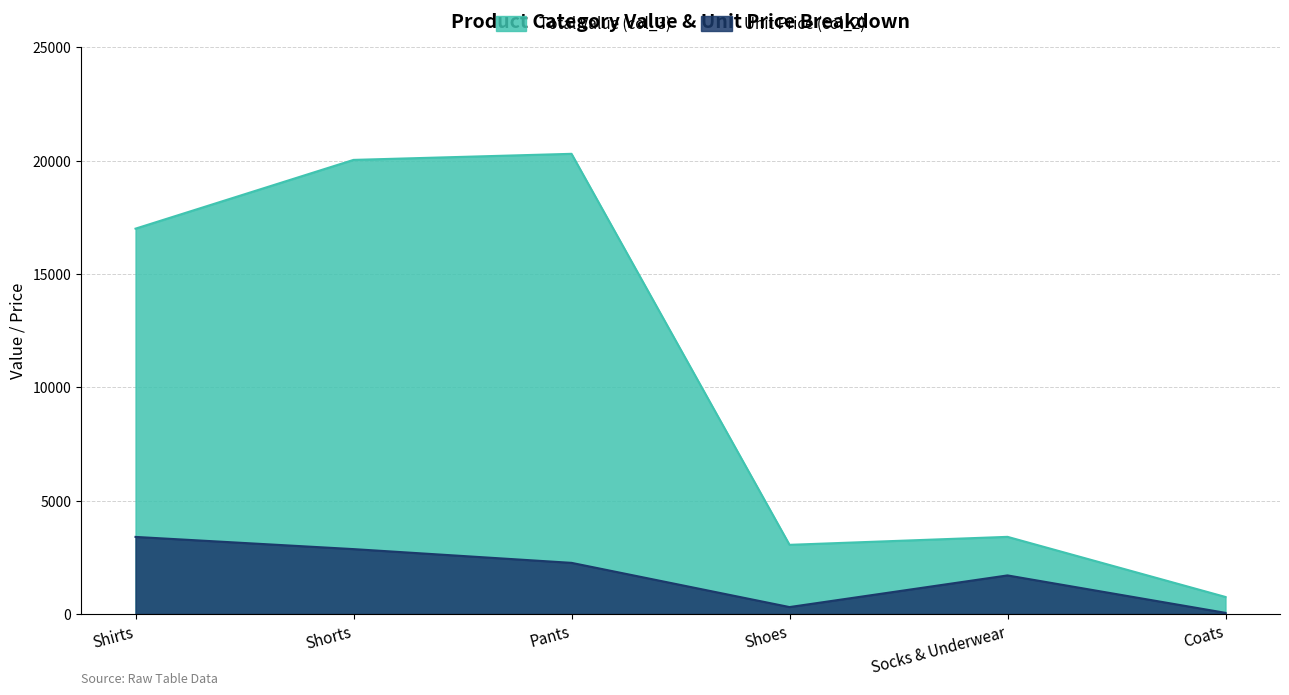

Where is Unit Price (col_2) nearest to the value 1724?

Socks & Underwear